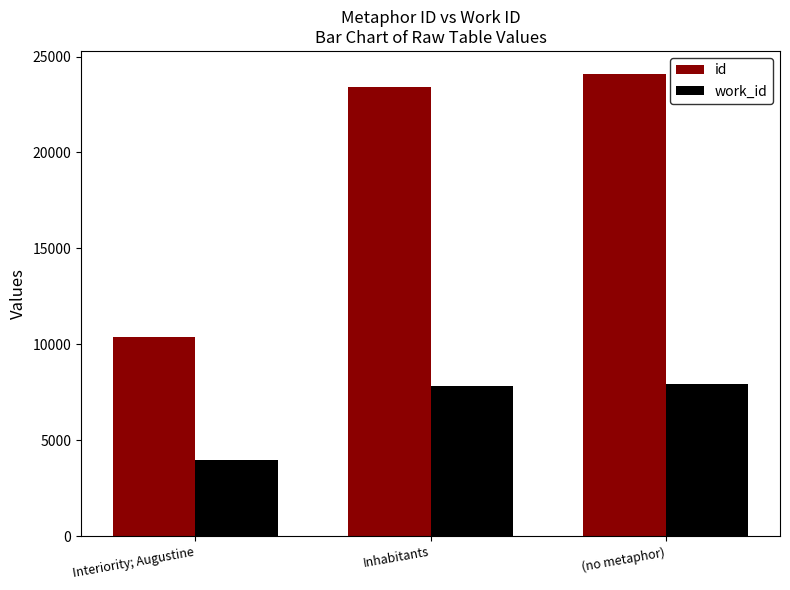

Rank the series by their maximum value, from highest to lowest.

id, work_id